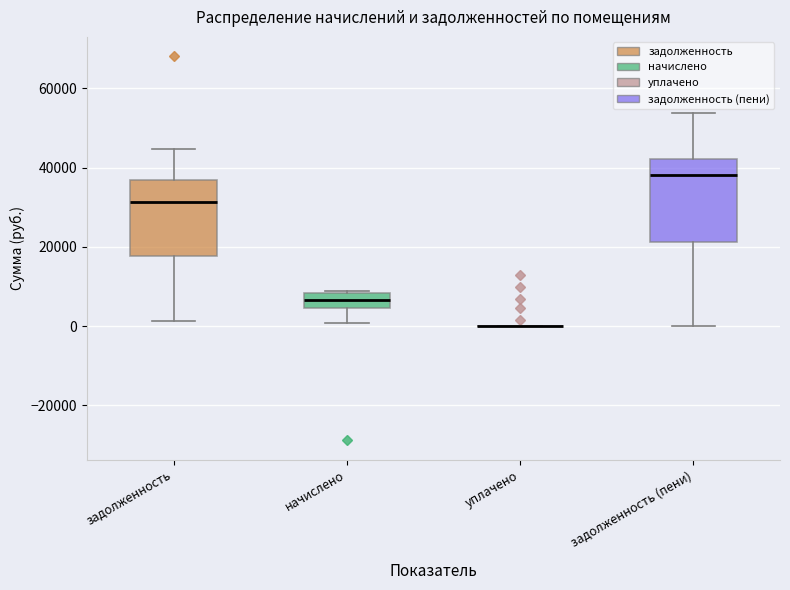

Reading left to right, read every box against the y-axis: the position of its median line, the range the box covers, and the ends of its whiskers. The values are not printed on the chart, so give them approximately, as read against the axis.

задолженность: median 32000, box 18000 to 36000, whiskers 2000 to 44000
начислено: median 6000, box 4000 to 8000, whiskers 0 to 8000
уплачено: box collapsed to a line at 0, whiskers 0 to 0
задолженность (пени): median 38000, box 22000 to 42000, whiskers 0 to 54000